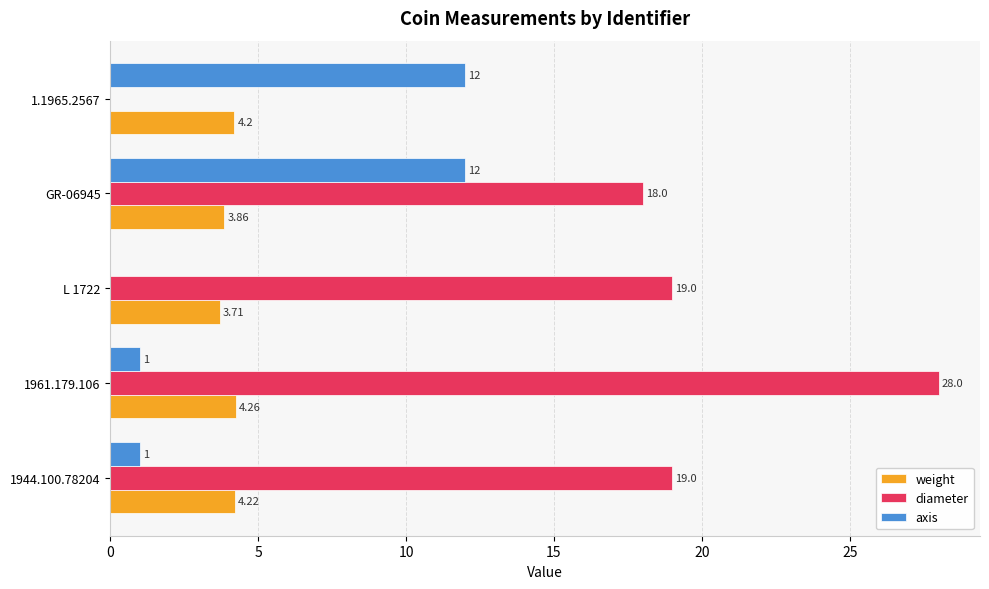

How many values in axis are above zero?

4